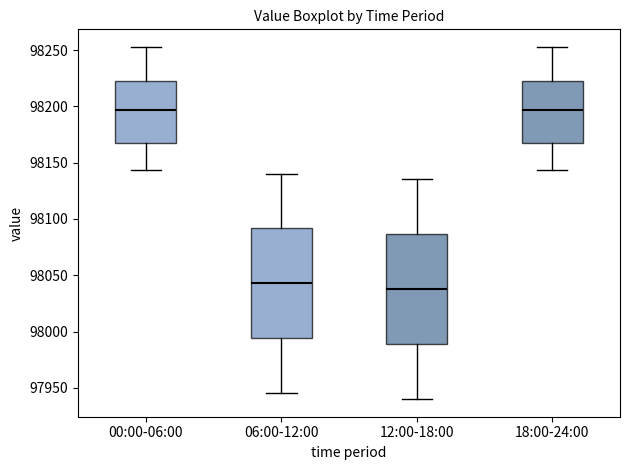

Reading left to right, transcribe this box plot: for each box, give where its median line is, the range the box spans, and where its two whiskers end, as read against the y-axis. The values are not printed on the chart, so give them approximately, as read against the axis.

00:00-06:00: median 98195, box 98165 to 98225, whiskers 98145 to 98255
06:00-12:00: median 98045, box 97995 to 98090, whiskers 97945 to 98140
12:00-18:00: median 98040, box 97990 to 98085, whiskers 97940 to 98135
18:00-24:00: median 98195, box 98165 to 98225, whiskers 98145 to 98255